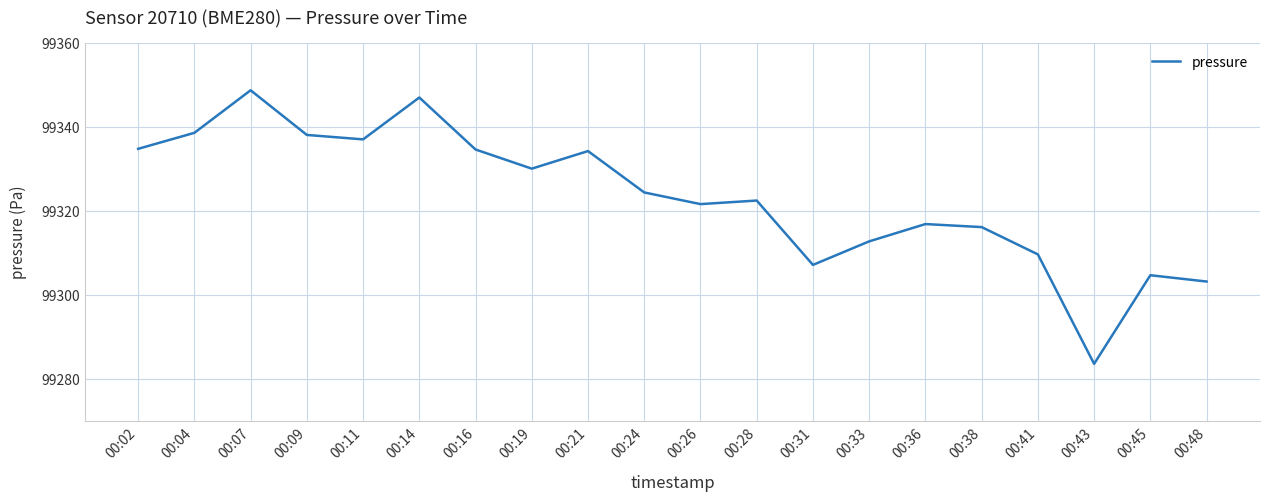

What is the sum of all values?

1986464.5